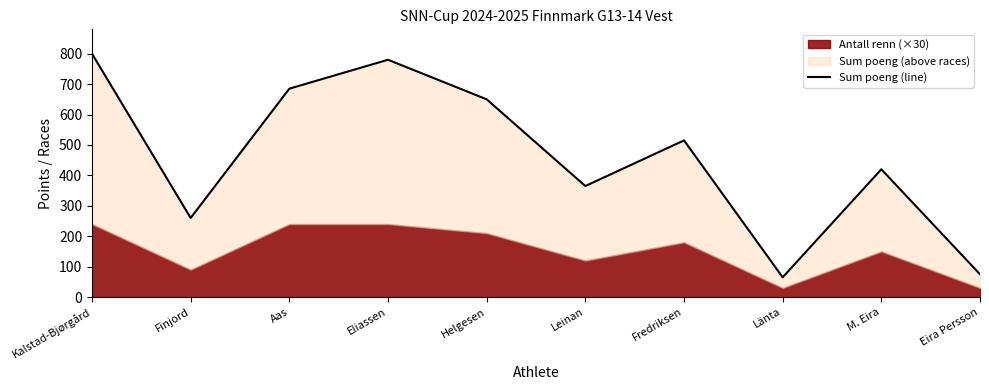

What is the greatest value displayed?

800